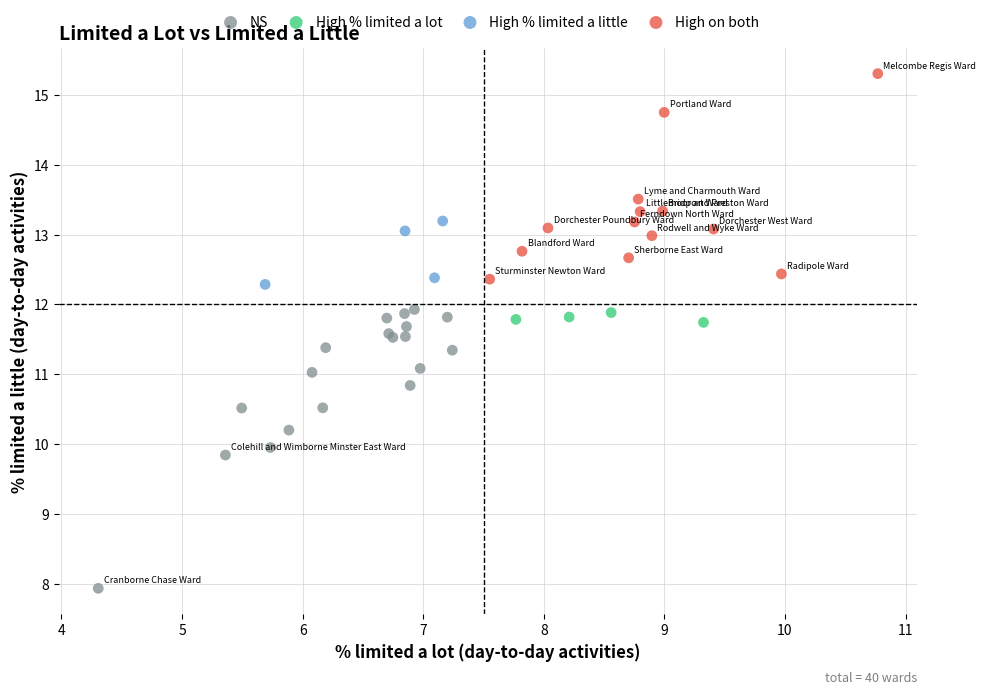

Which series contains the lowest Y value?

NS